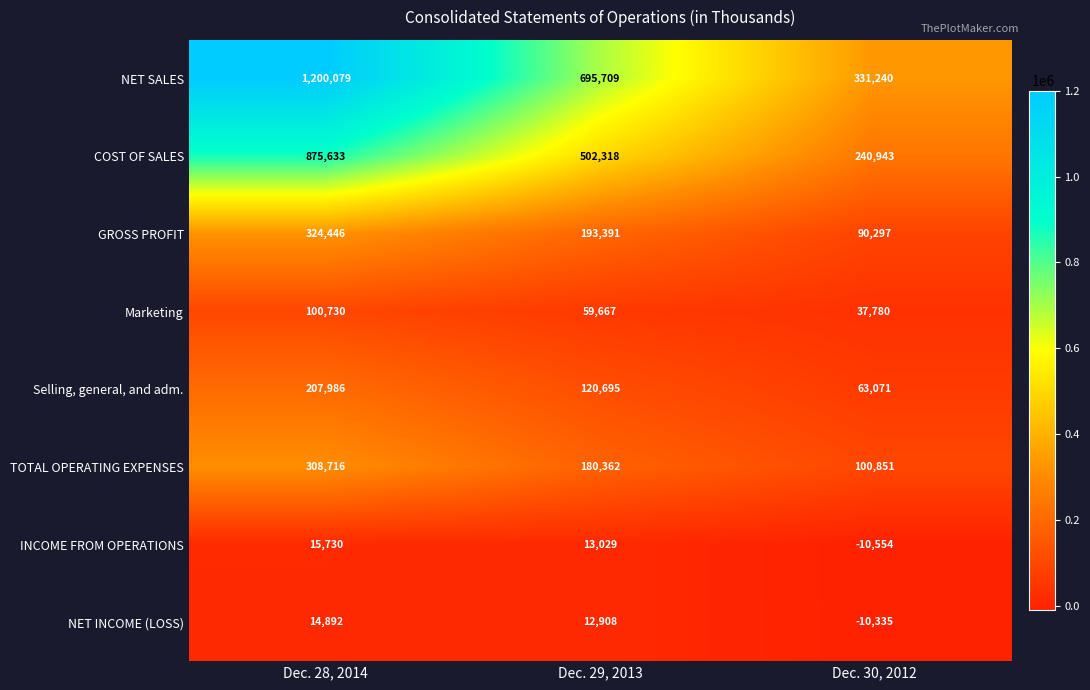

At which category is the sum across all series the highest?

Dec. 28, 2014